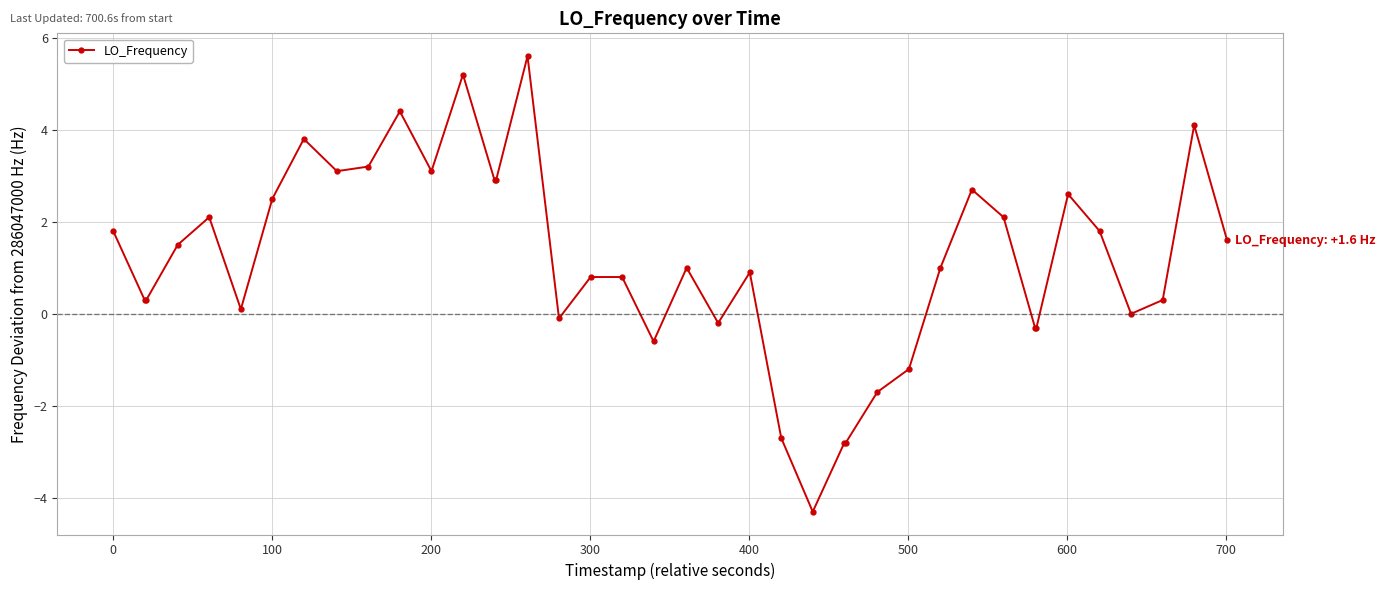

What is the value of the 16th point from the left?

5.6